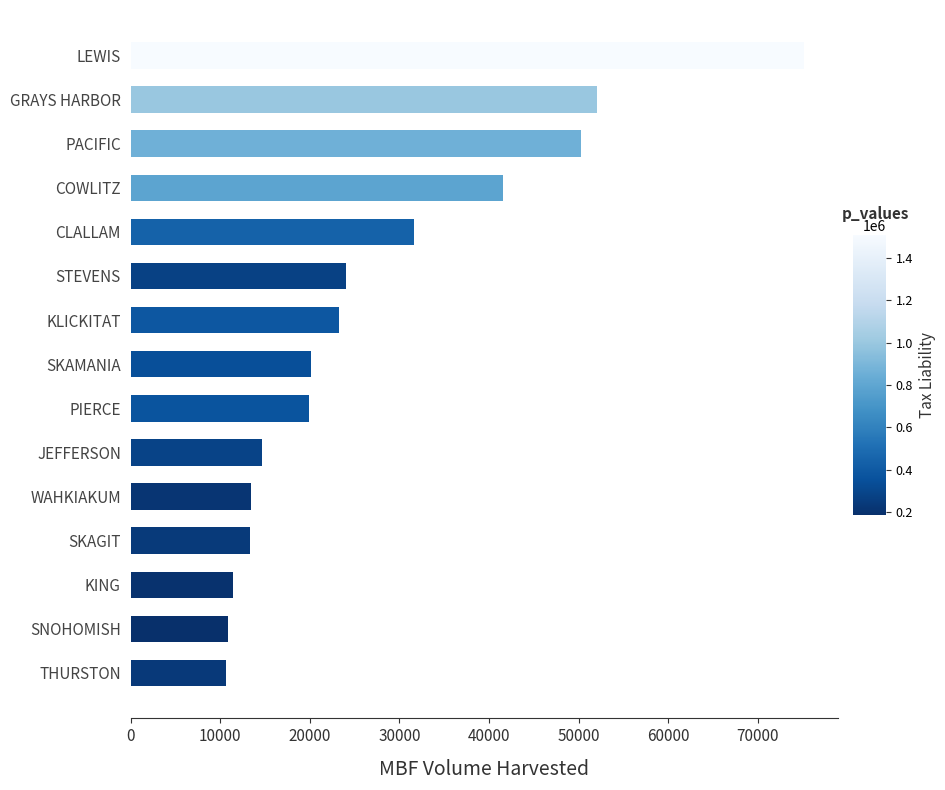

At which category does the chart reach its peak across all series?

LEWIS